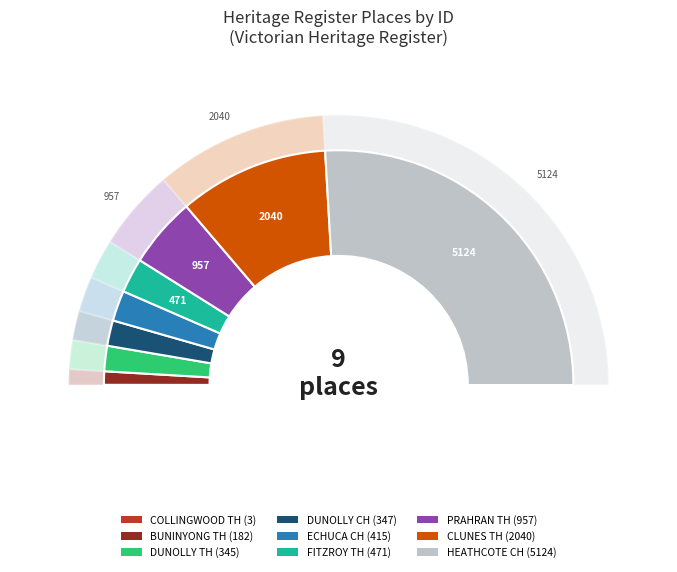

Count the number of slices in the pie.

9